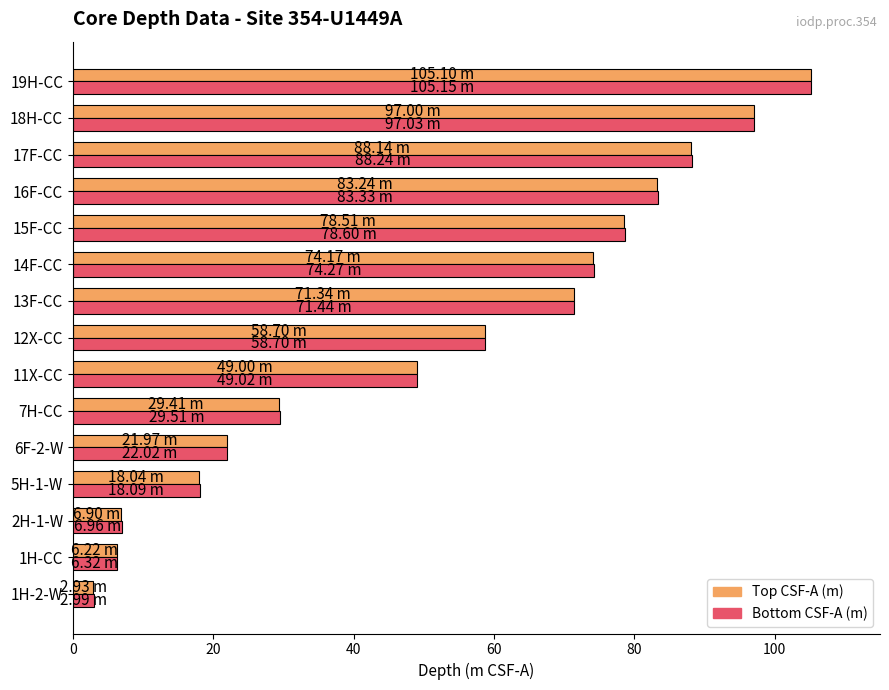

What is the average value of the Bottom CSF-A (m) series?

52.8